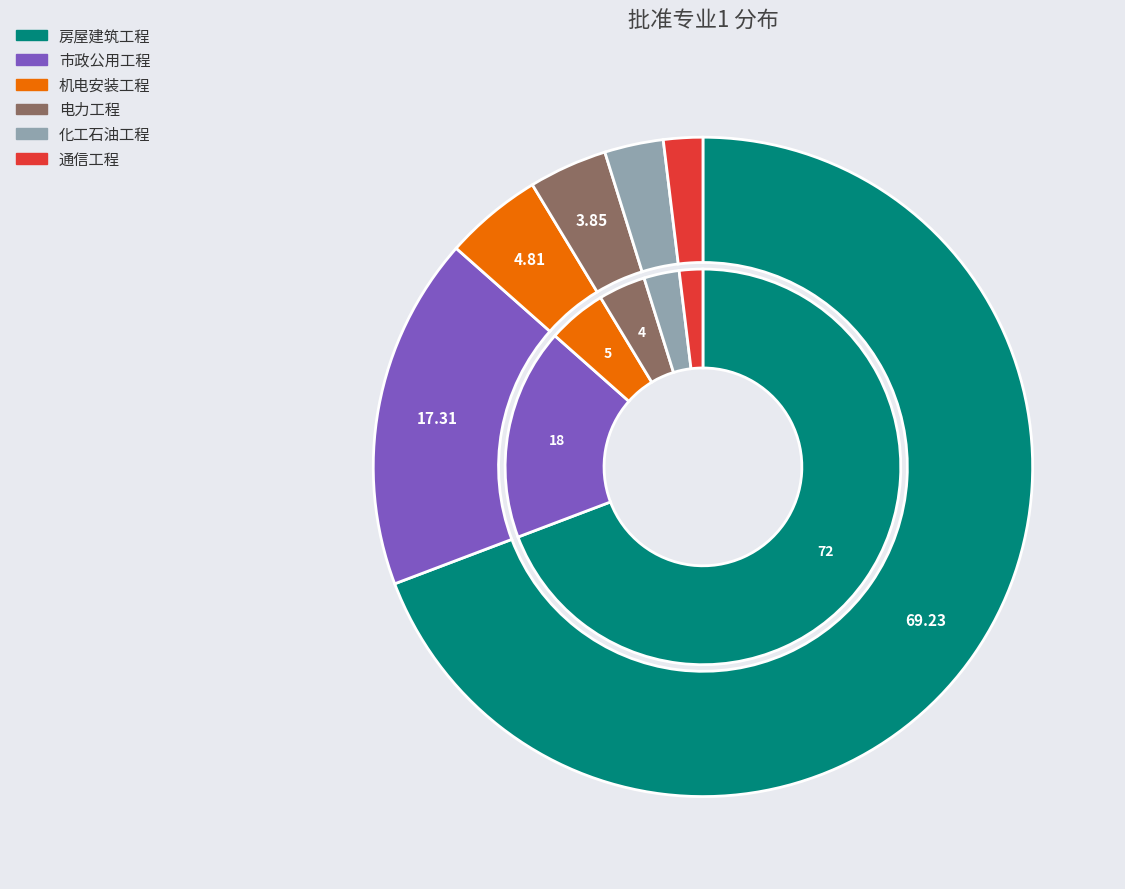

What percentage is the 房屋建筑工程 slice, to the nearest percent?

69%